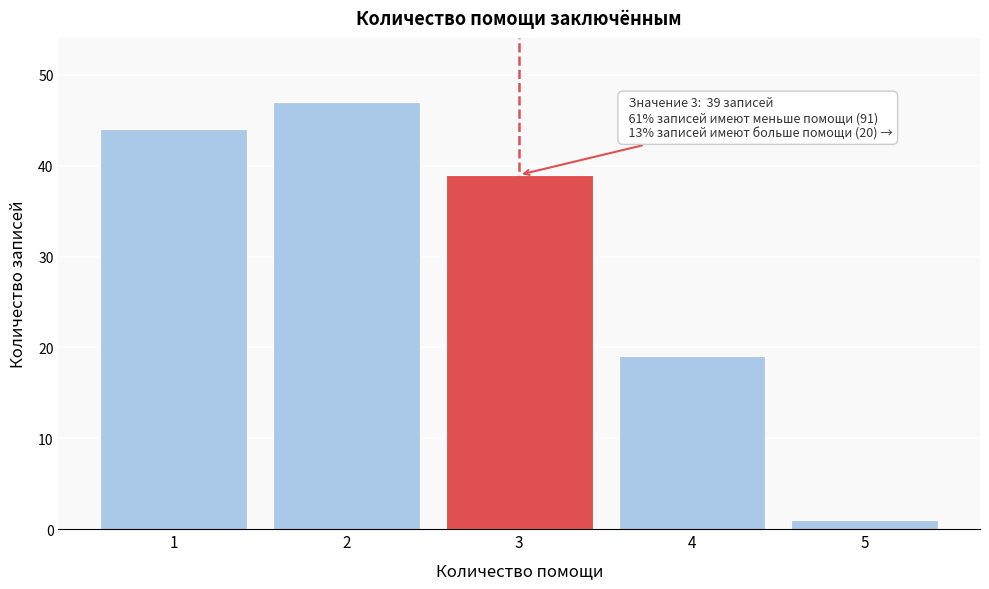

Reading left to right, list all the values displayed in this chart.

1=44	2=47	3=39	4=19	5=1